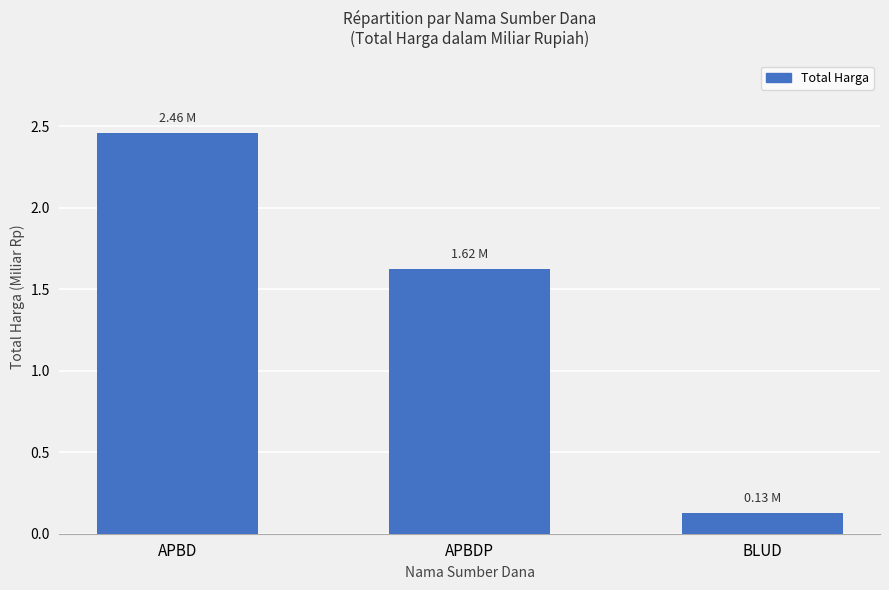

At which category does the chart reach its minimum across all series?

BLUD